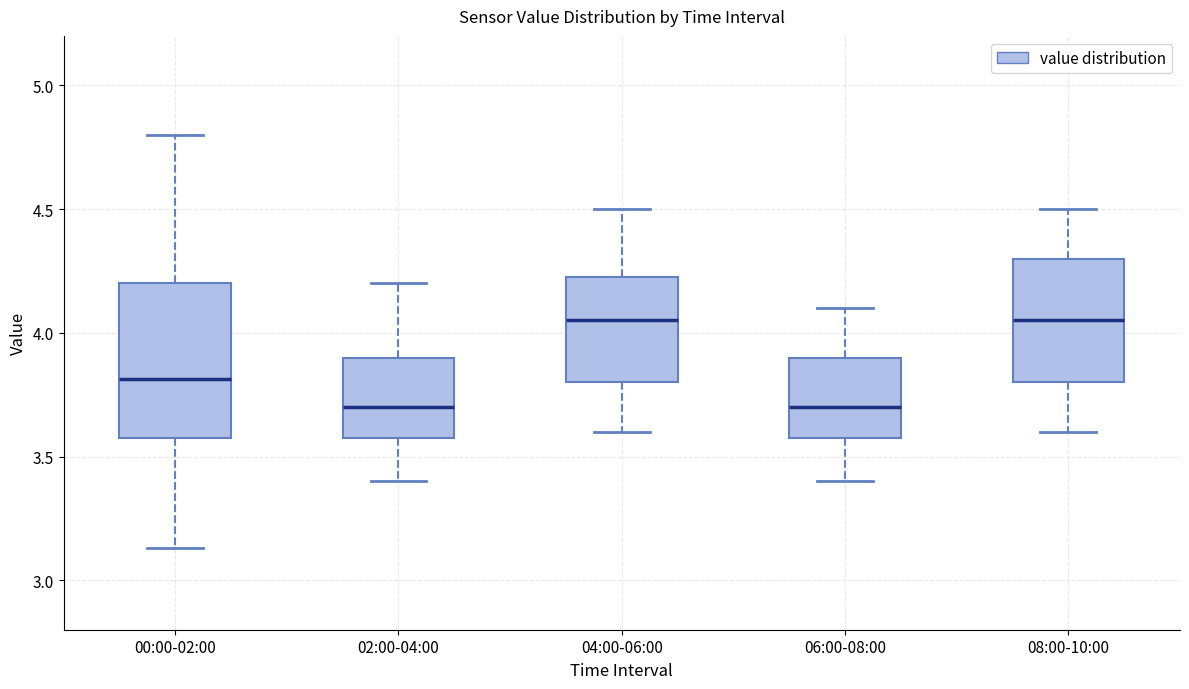

Where does the lower whisker of the box for 06:00-08:00 end on the y-axis? The values are not printed on the chart, so give them approximately, as read against the axis.

3.40